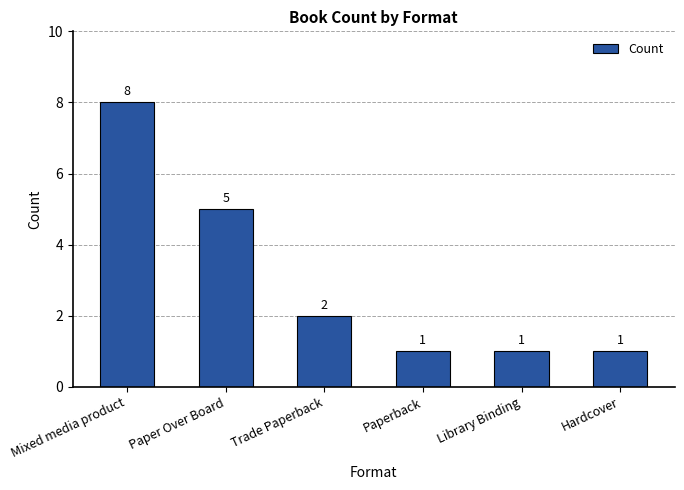

The value at Paper Over Board is 2. True or false?

False